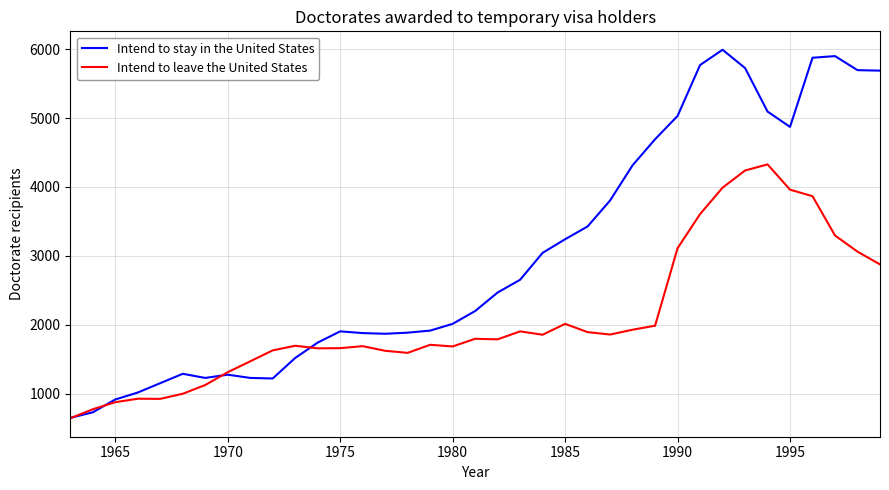

What is the maximum value for Intend to stay in the United States?

5991